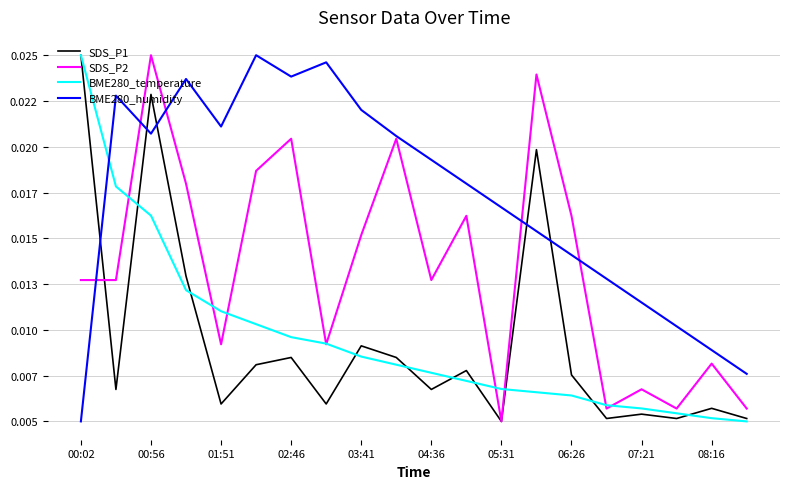

At which category does the chart reach its minimum across all series?

05:31